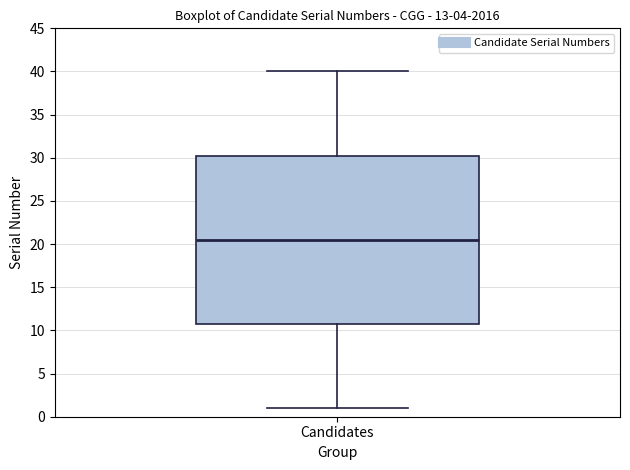

Read this box plot against the y-axis: the position of the median line, the range covered by the box, and the ends of both whiskers. The values are not printed on the chart, so give them approximately, as read against the axis.

median 20.5, box 11.0 to 30.5, whiskers 1.0 to 40.0